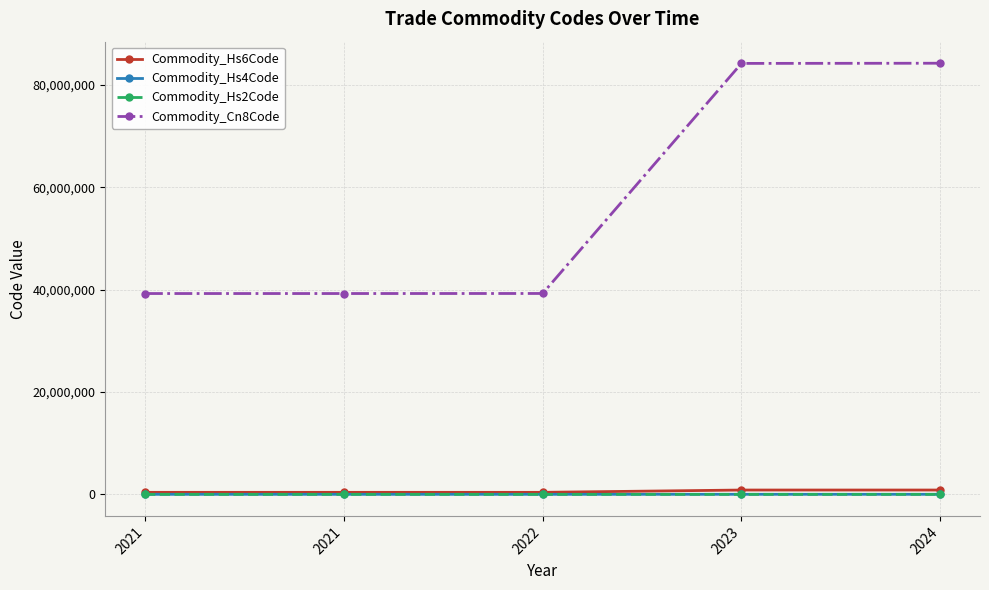

How many data points in Commodity_Hs2Code are above 39?

2